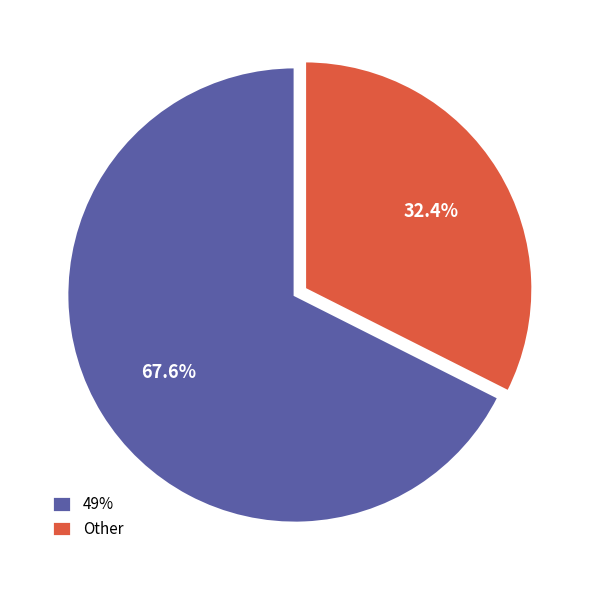

Does any single category account for the majority?

Yes